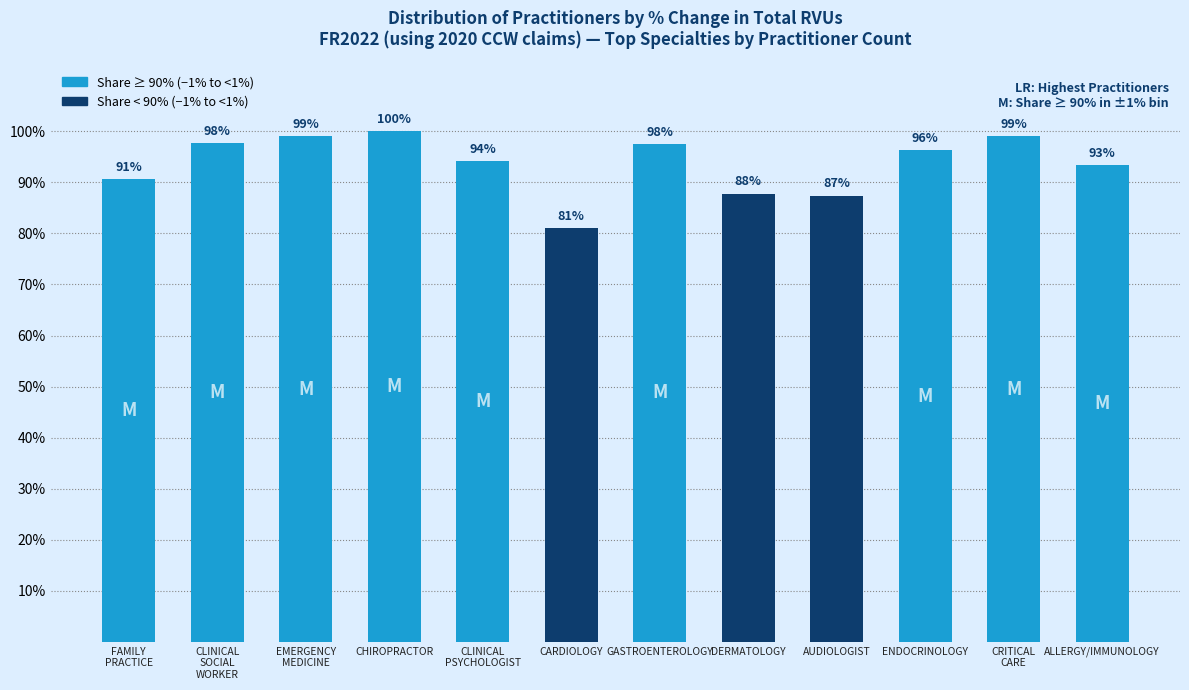

Does the chart contain any negative values?

No